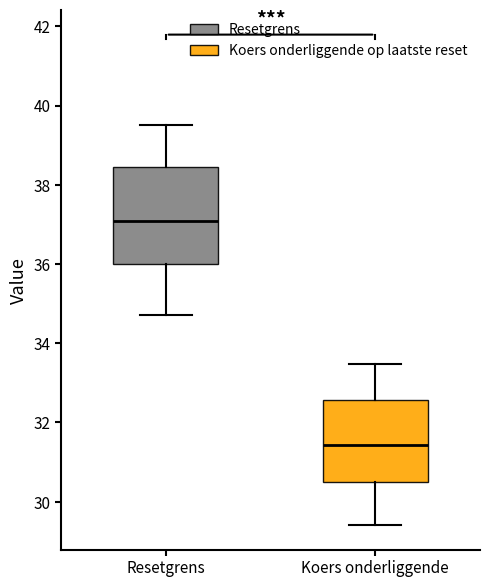

Where is the lower edge of the box for Koers onderliggende on the y-axis? The values are not printed on the chart, so give them approximately, as read against the axis.

30.4